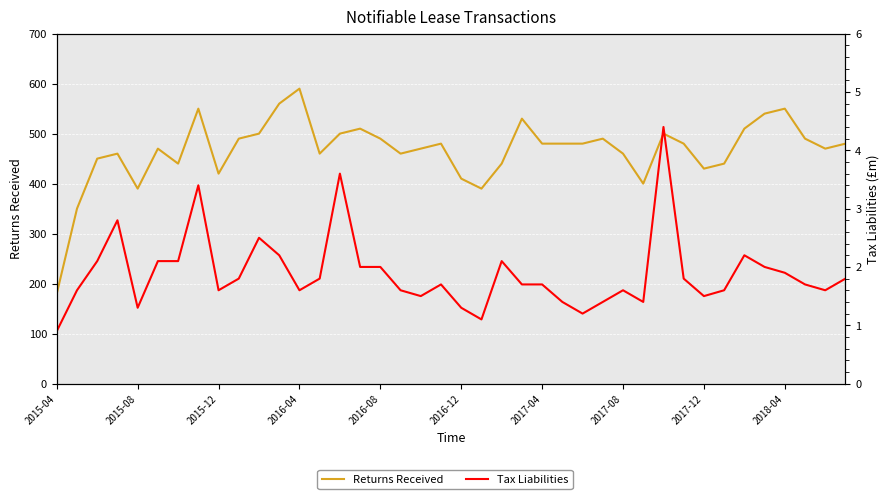

At 2018-04, list the series in order from largest to smallest.

Returns Received, Tax Liabilities